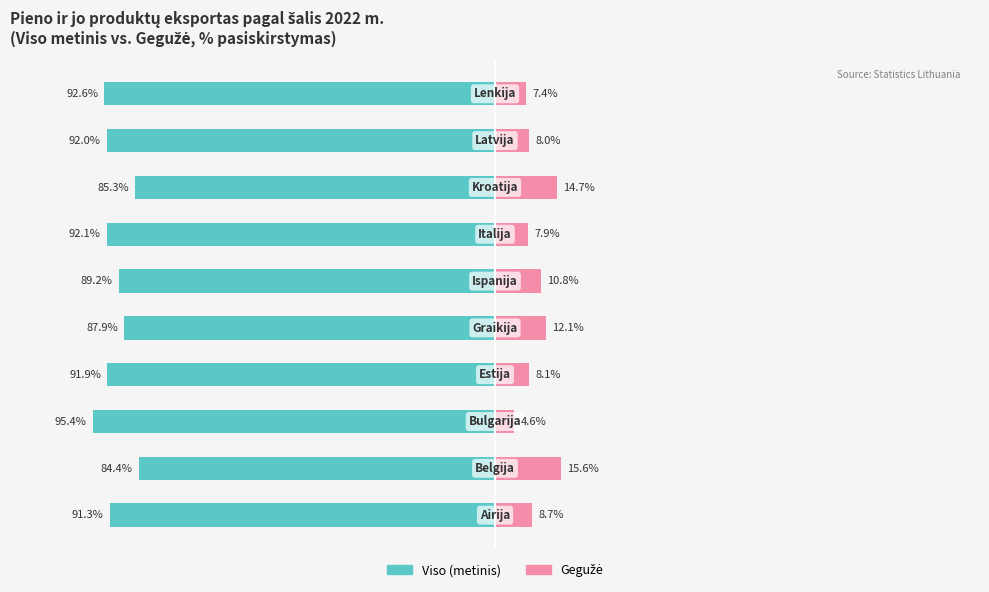

What is the difference between the second highest and minimum values in the Gegužė series?

10.1